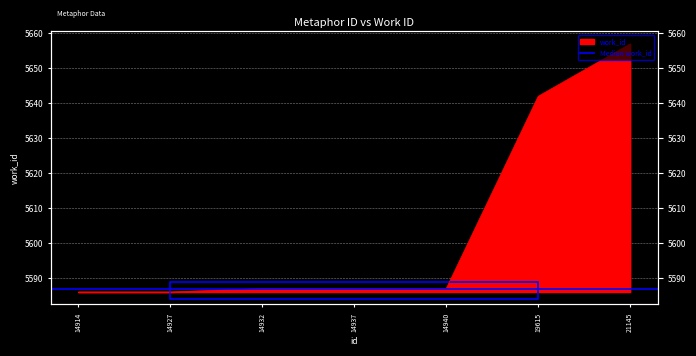

Is it true that the value at 21145 is 8309?

False